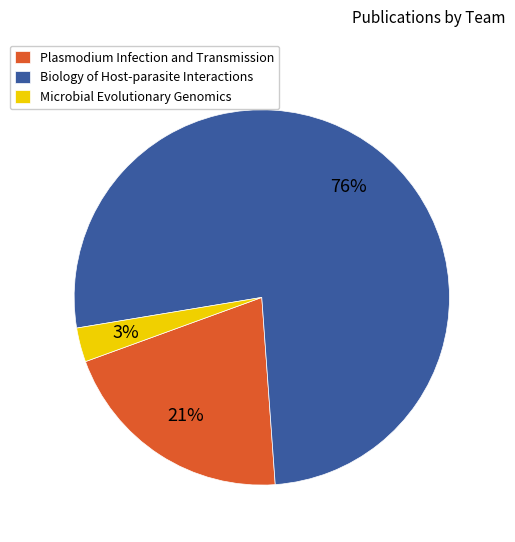

What is the largest slice in the pie chart?

Biology of Host-parasite Interactions